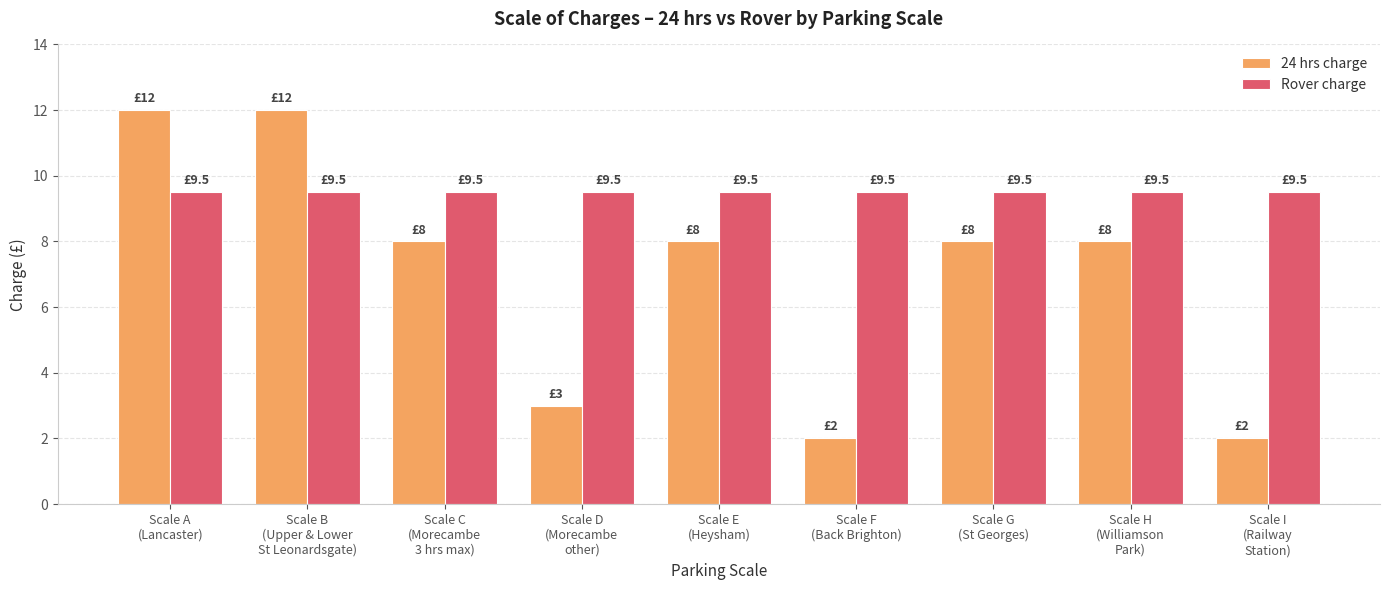

The Rover charge series shows 9.5 at Scale B
(Upper & Lower
St Leonardsgate). True or false?

True